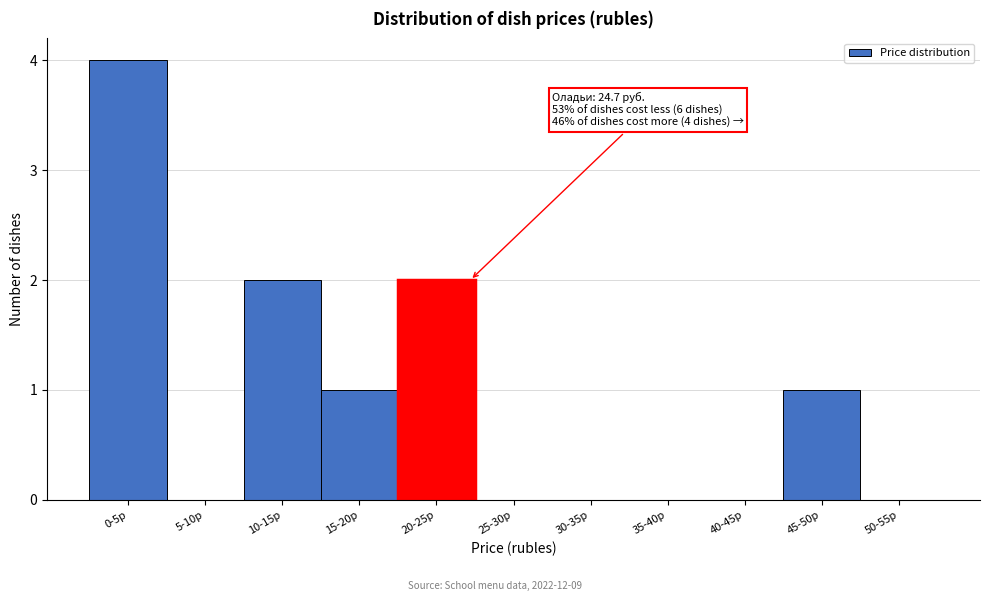

Reading left to right, list all the values displayed in this chart.

0-5р=4	5-10р=0	10-15р=2	15-20р=1	20-25р=2	25-30р=0	30-35р=0	35-40р=0	40-45р=0	45-50р=1	50-55р=0